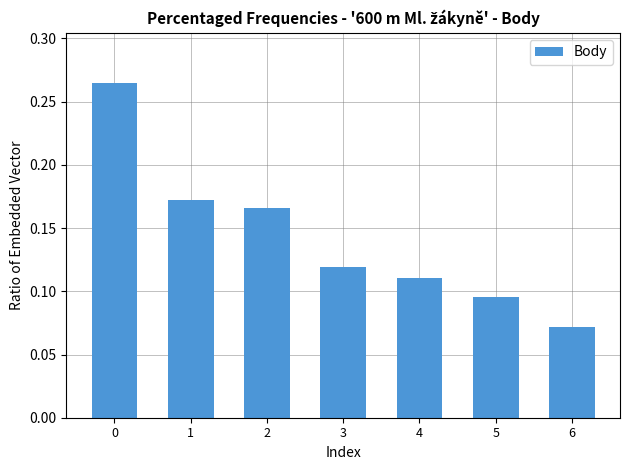

The value at 2 is 0.1. True or false?

False